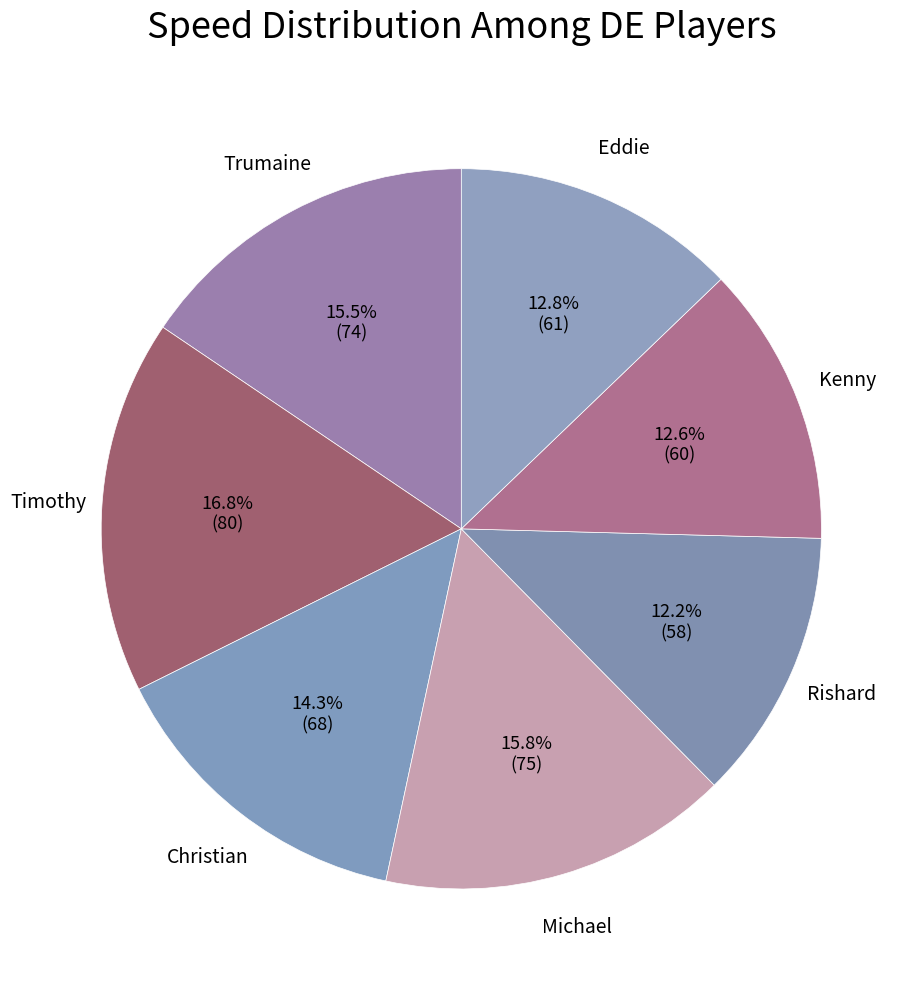

Rank the categories by value from lowest to highest.

Rishard, Kenny, Eddie, Christian, Trumaine, Michael, Timothy